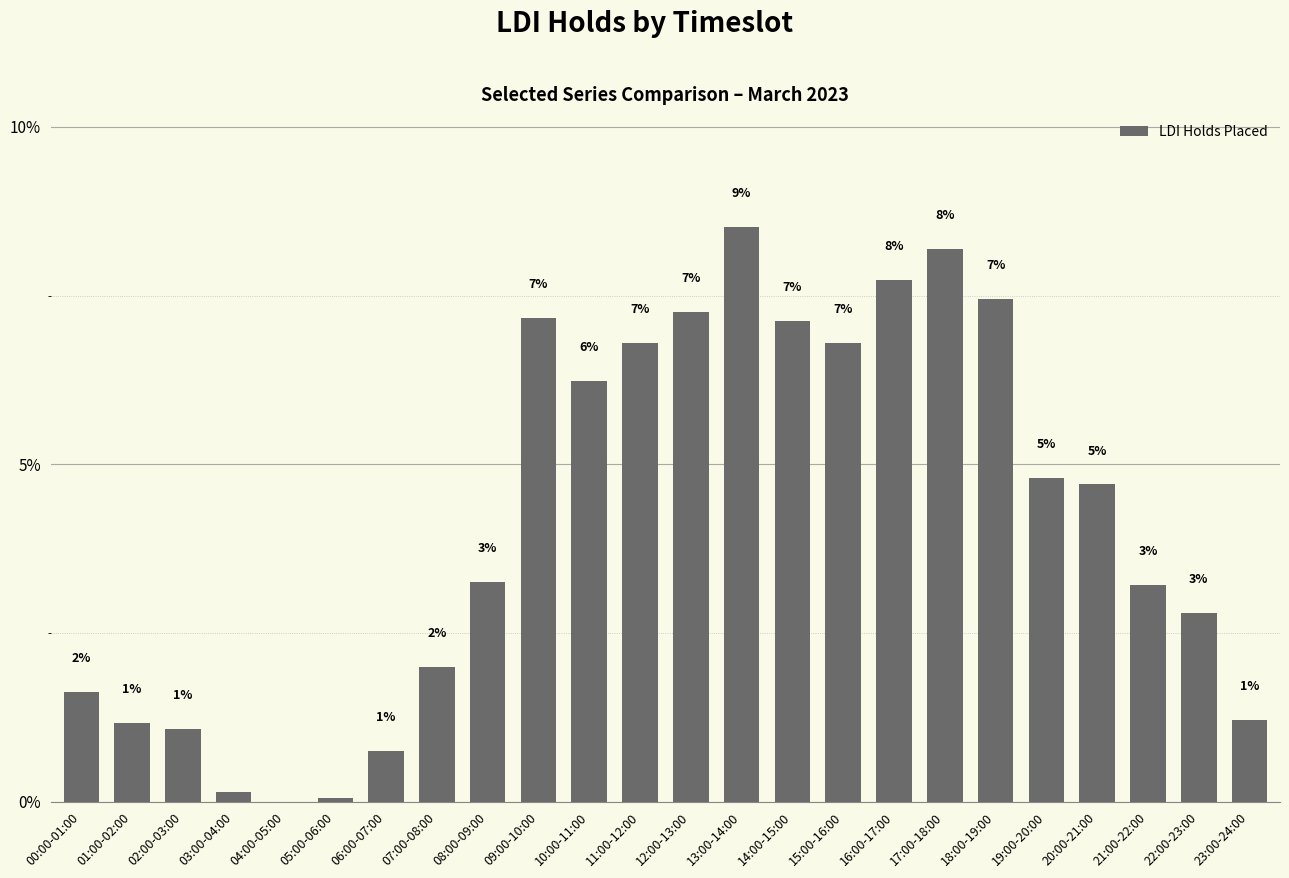

What is the difference between the second highest and second lowest values?

8.1